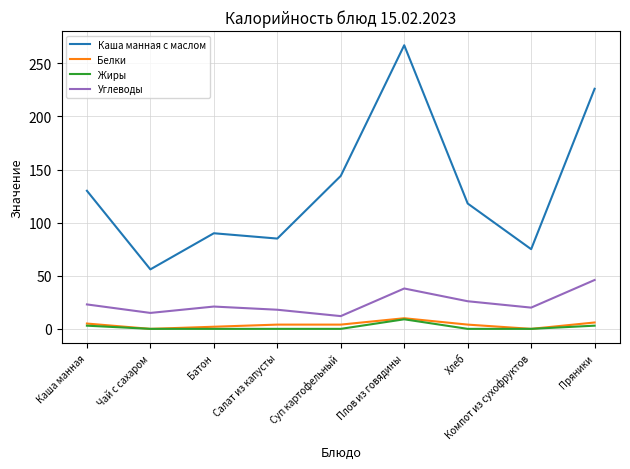

Which series has the largest range (max minus min)?

Каша манная с маслом